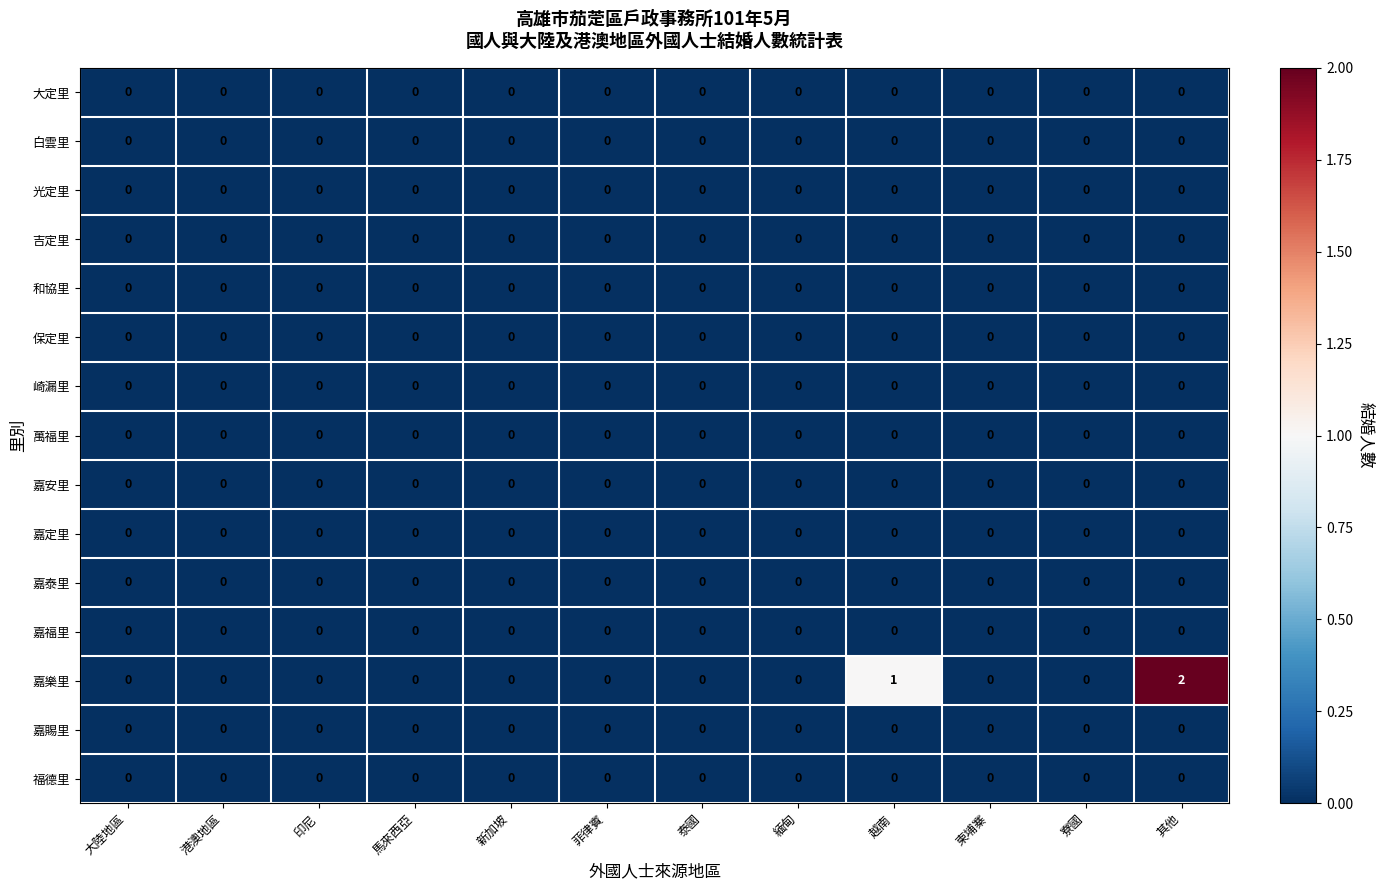

Which series has the widest spread of values?

嘉樂里